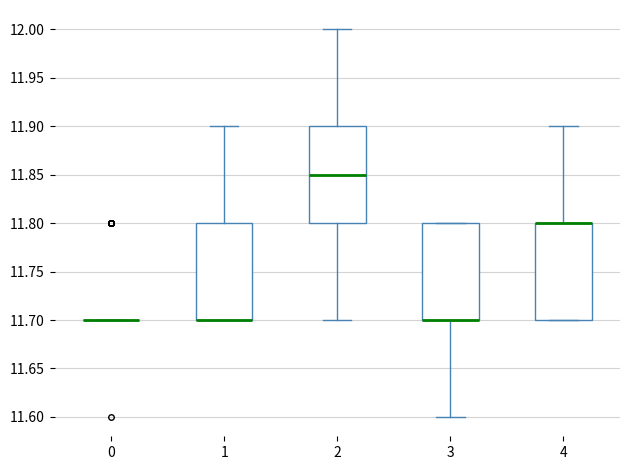

Reading left to right, read every box against the y-axis: the position of its median line, the range the box covers, and the ends of its whiskers. The values are not printed on the chart, so give them approximately, as read against the axis.

0: box collapsed to a line at 11.70, whiskers 11.70 to 11.70
1: median 11.70 (drawn on the box's lower edge), box 11.70 to 11.80, whiskers 11.70 to 11.90
2: median 11.85, box 11.80 to 11.90, whiskers 11.70 to 12.00
3: median 11.70 (drawn on the box's lower edge), box 11.70 to 11.80, whiskers 11.60 to 11.80
4: median 11.80 (drawn on the box's upper edge), box 11.70 to 11.80, whiskers 11.70 to 11.90